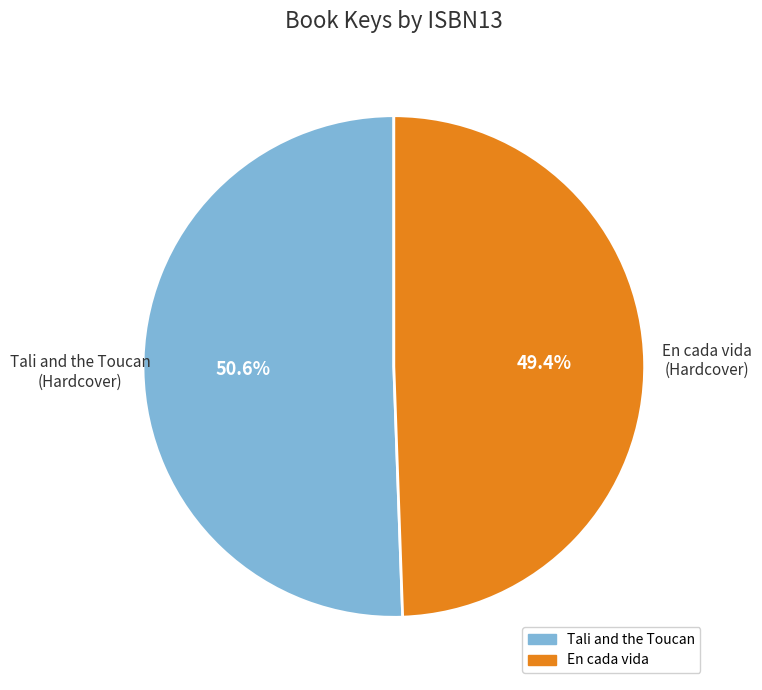

Rank the categories by value from highest to lowest.

Tali and the Toucan (Hardcover), En cada vida (Hardcover)